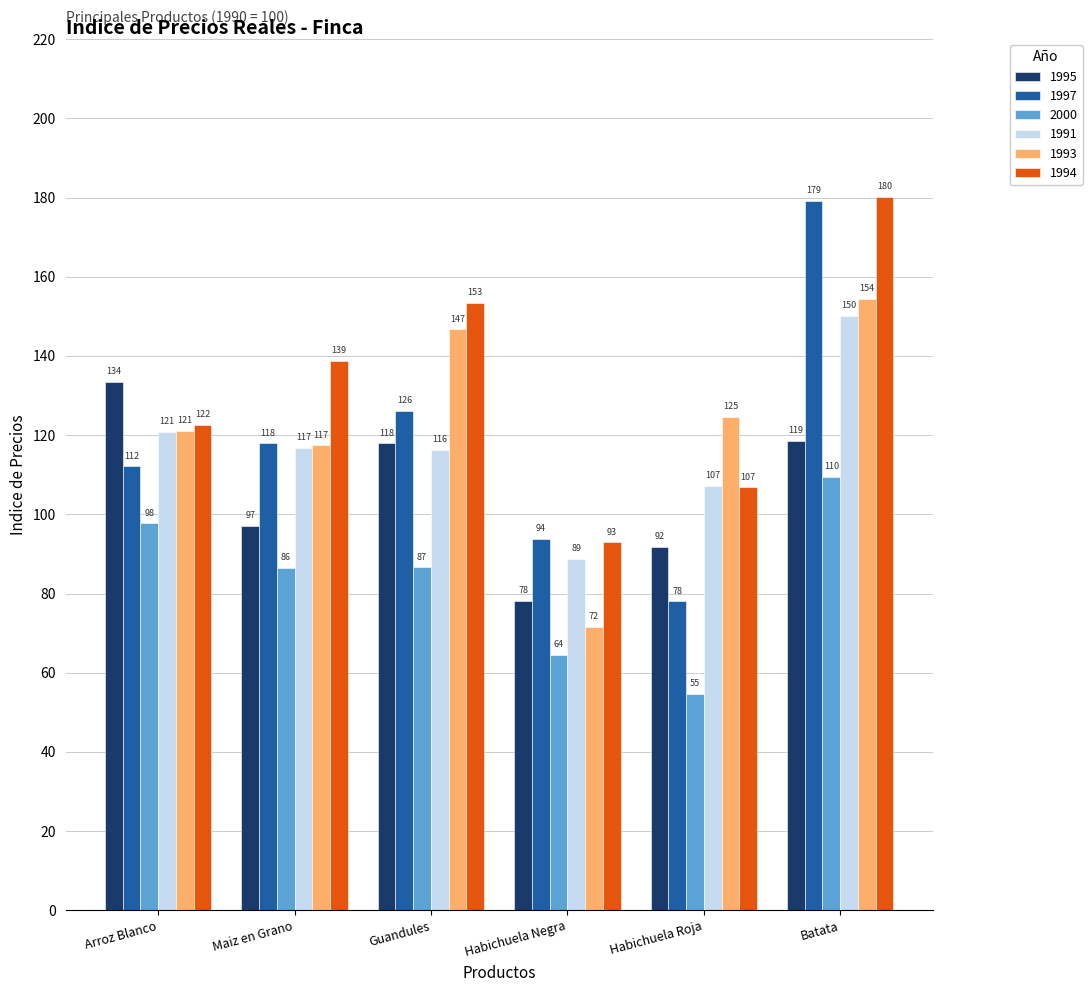

Read the 1995 value at Habichuela Negra.

78.2